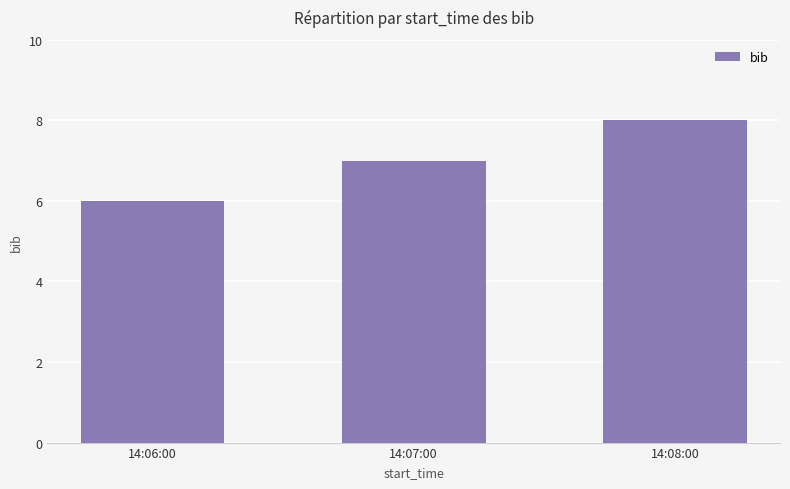

What is the value of the 2nd bar from the left?

7